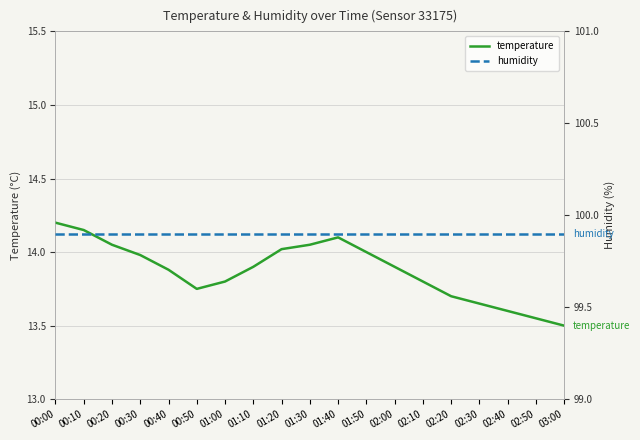

At 02:40, list the series in order from smallest to largest.

temperature, humidity